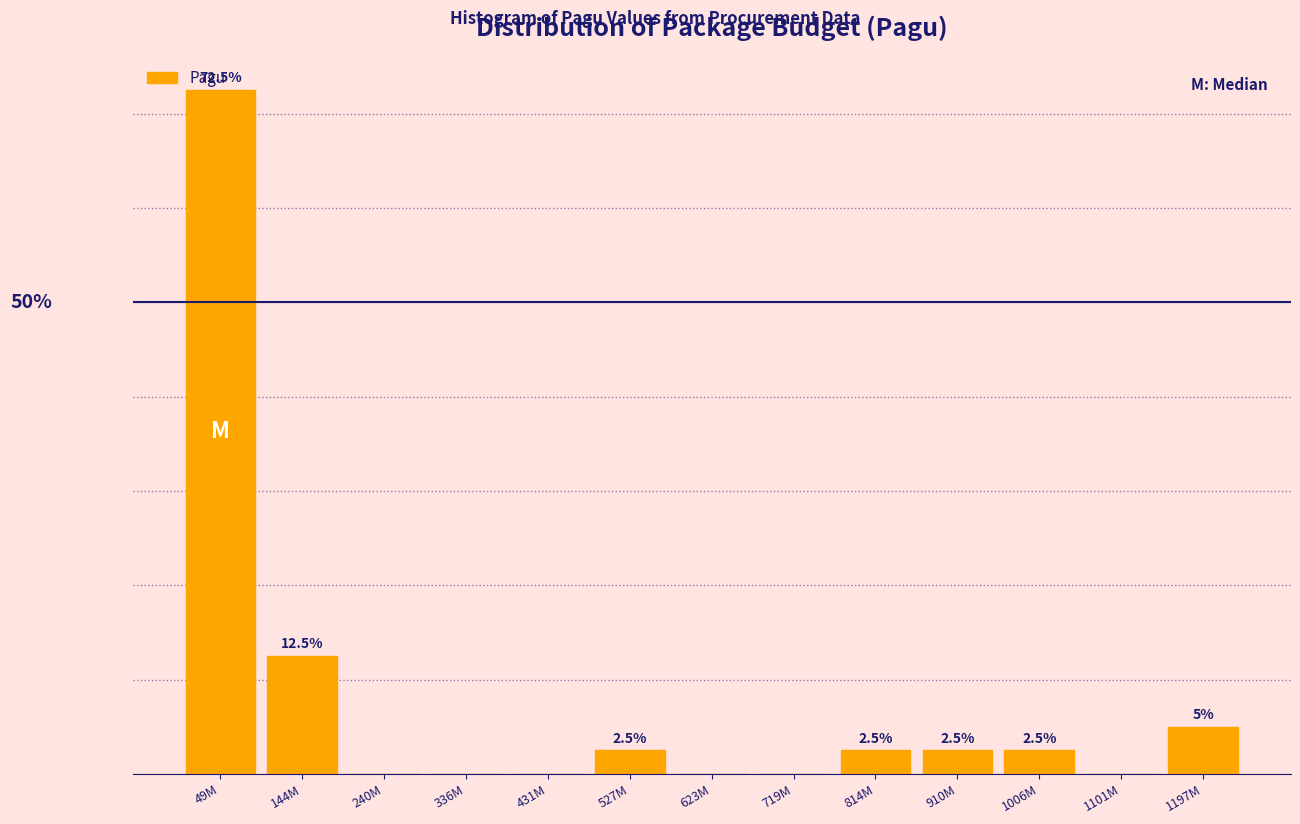

At which label does the data first exceed 2?

49M